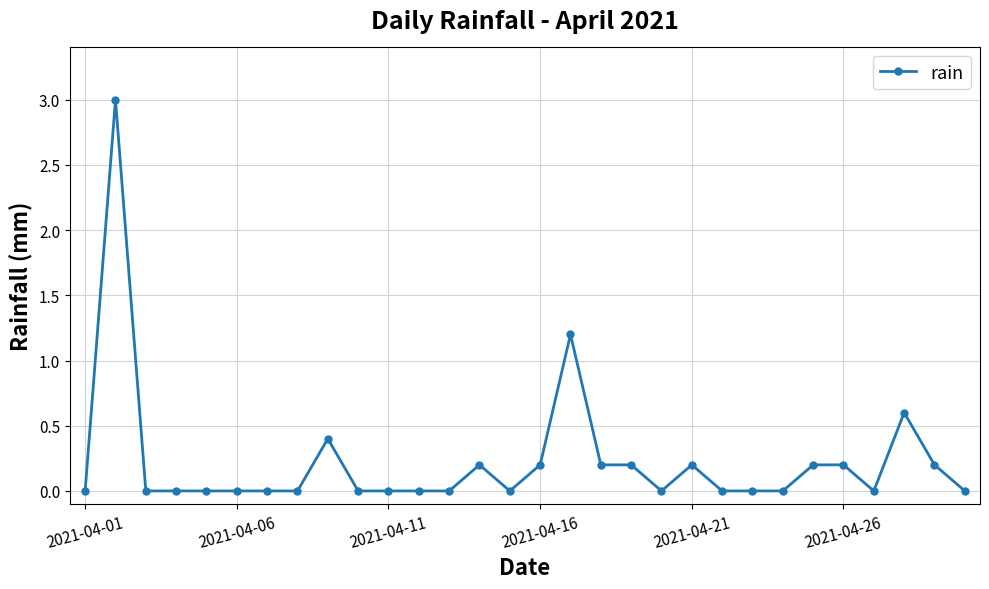

Reading right to left, transcribe all the data shown in this chart.

0.0	0.2	0.6	0.0	0.2	0.2	0.0	0.0	0.0	0.2	0.0	0.2	0.2	1.2	0.2	0.0	0.2	0.0	0.0	0.0	0.0	0.4	0.0	0.0	0.0	0.0	0.0	0.0	3.0	0.0